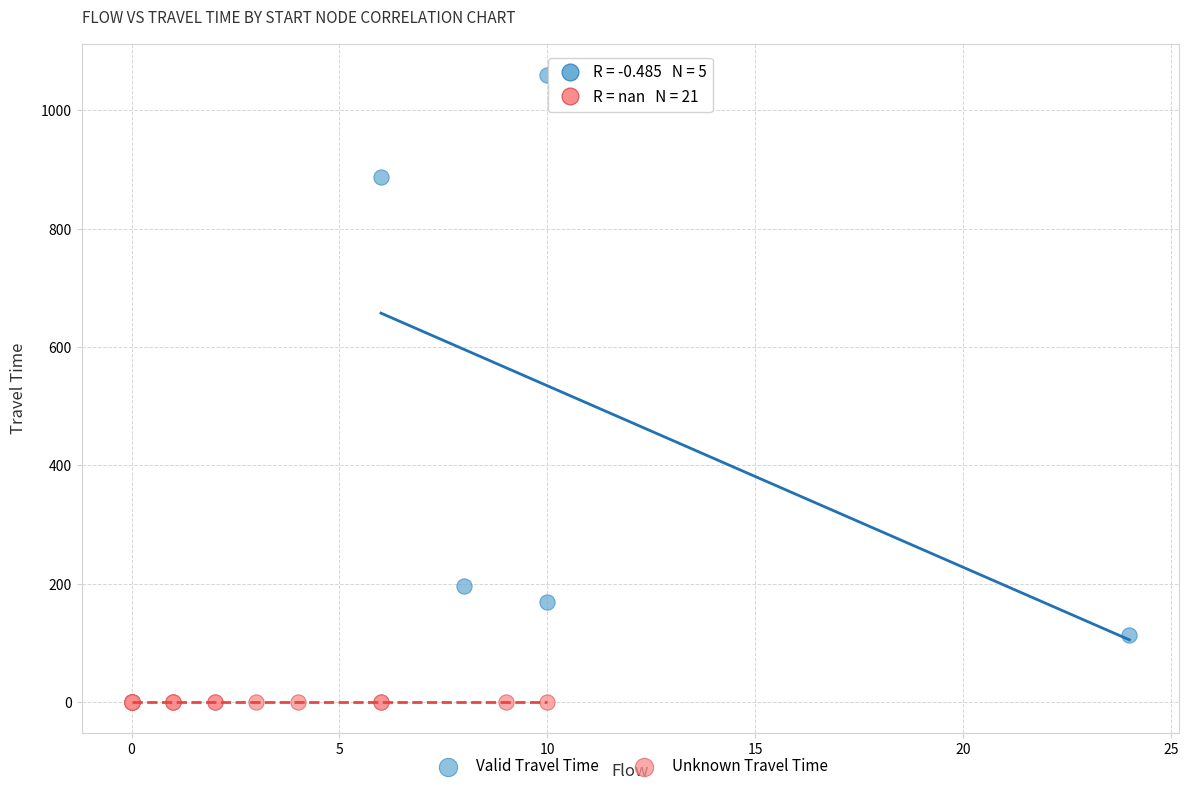

Which series contains the highest Y value?

Valid Travel Time